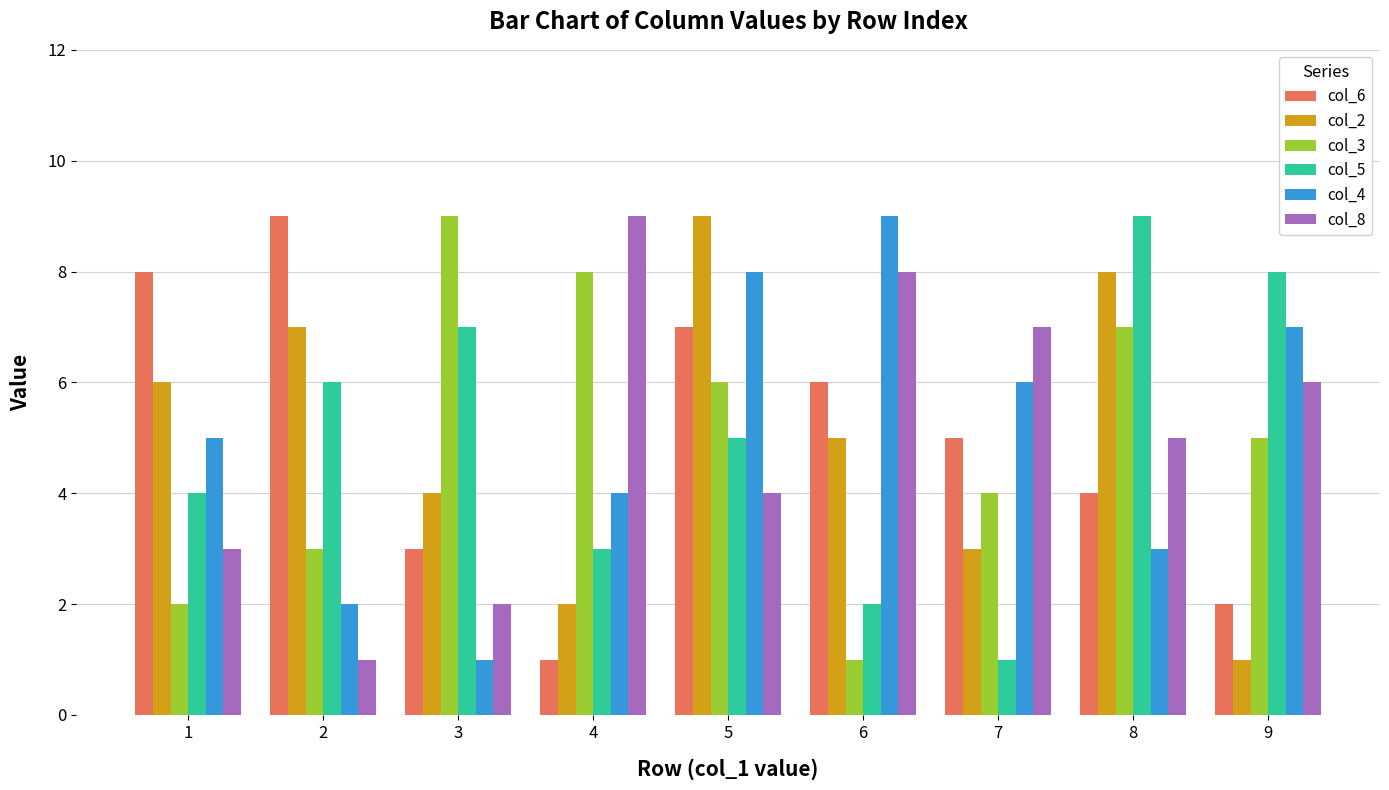

What is the total value across all series at 2?

28